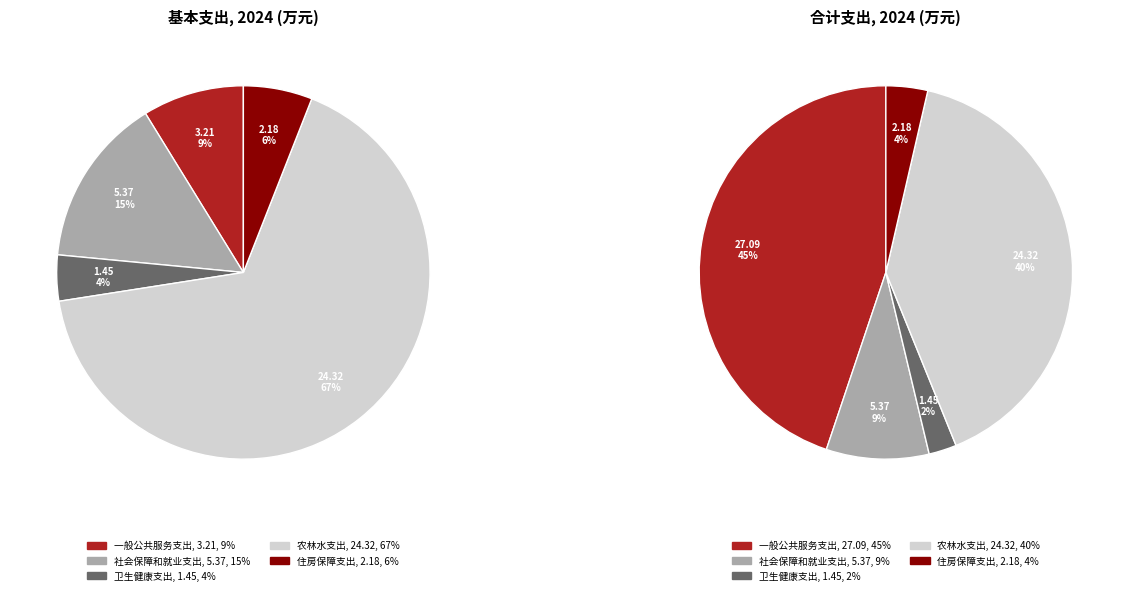

What portion of the pie excludes 卫生健康支出?

97.6%